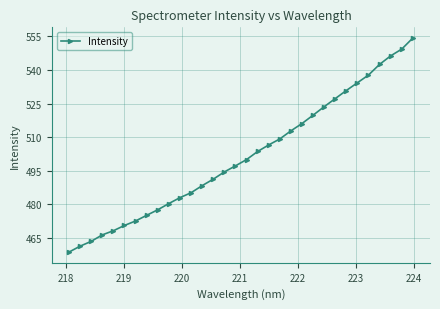

What is the difference between the maximum and minimum values?

95.8